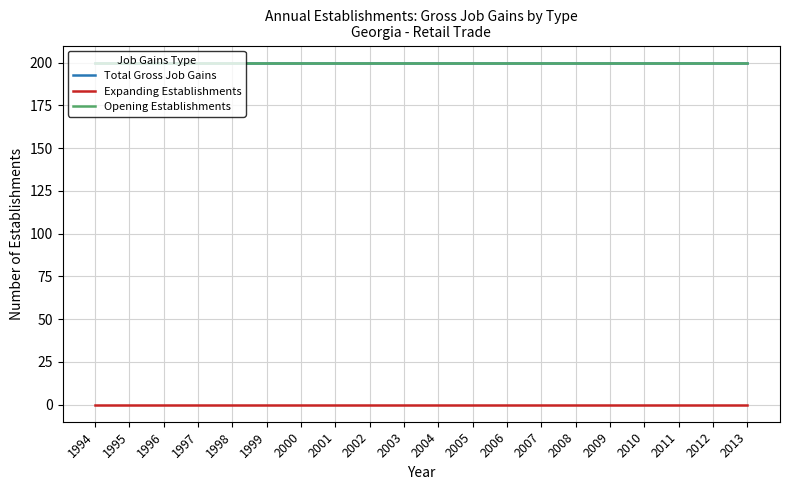

List the series in order of their peak value, lowest first.

Expanding Establishments, Total Gross Job Gains, Opening Establishments